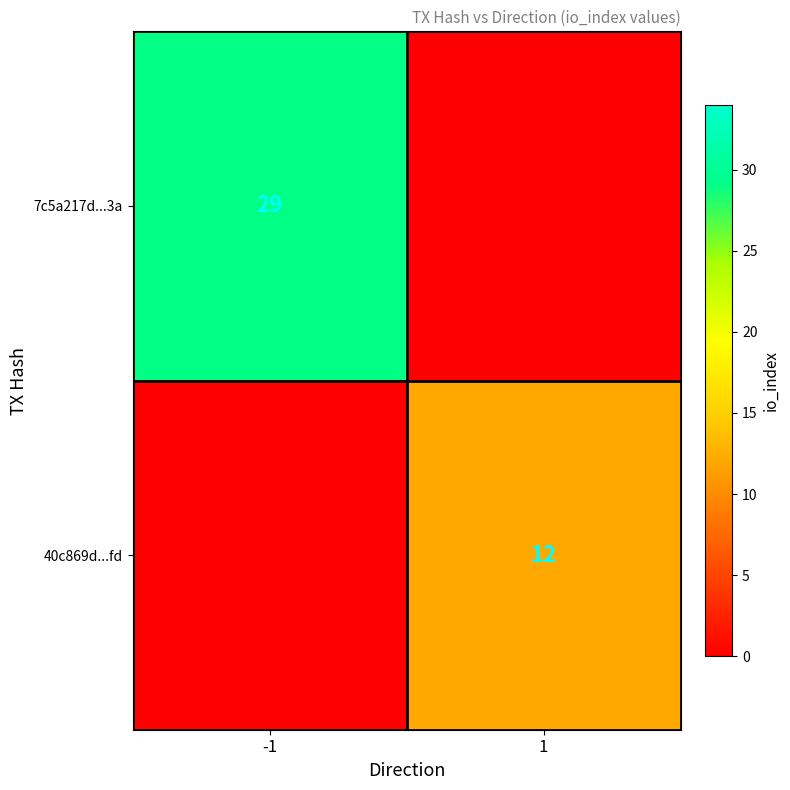

True or false: 7c5a217d...3a has a value of 29 at -1.

True